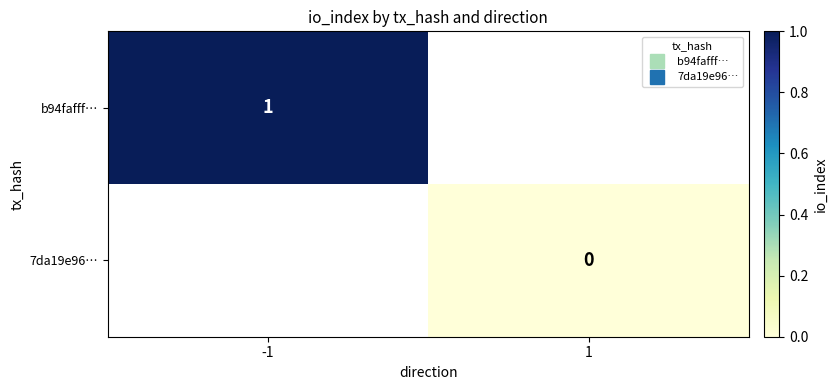

The b94fafff… series shows 1.7 at -1. True or false?

False